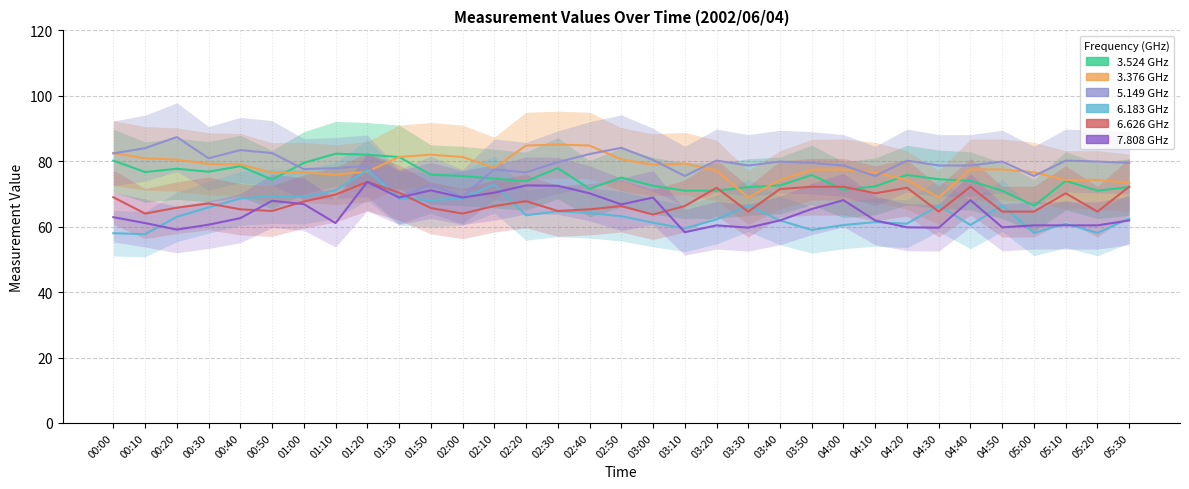

What is the label of the 14th point from the left?

02:20